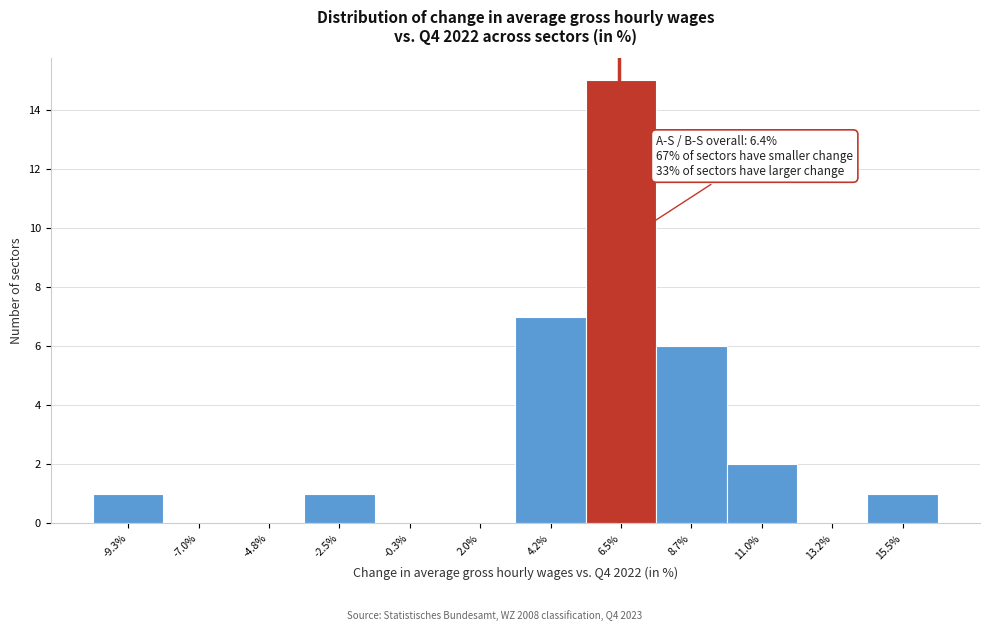

Over which range of the x-axis is the bar tallest?

5.35 to 7.60